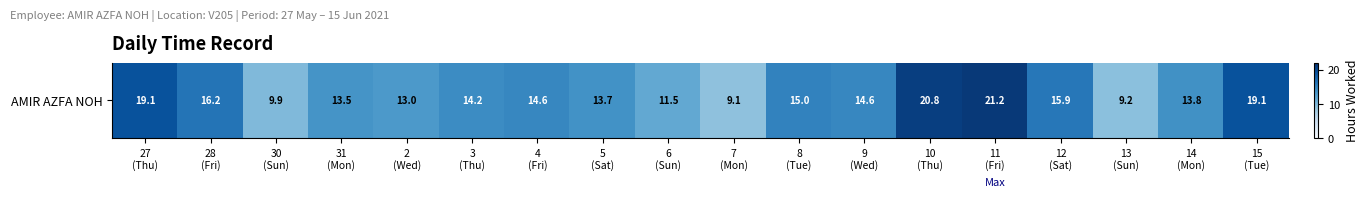

What is the smallest value displayed?

9.1